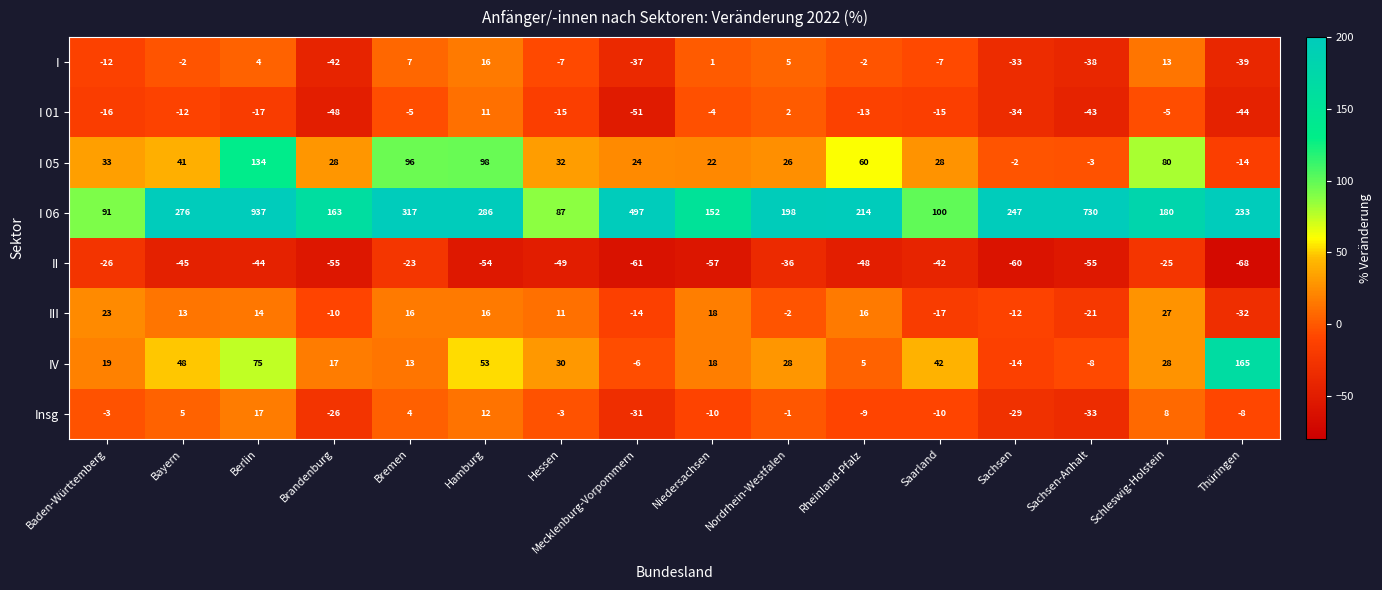

Which category has the lowest value across all series?

Thüringen